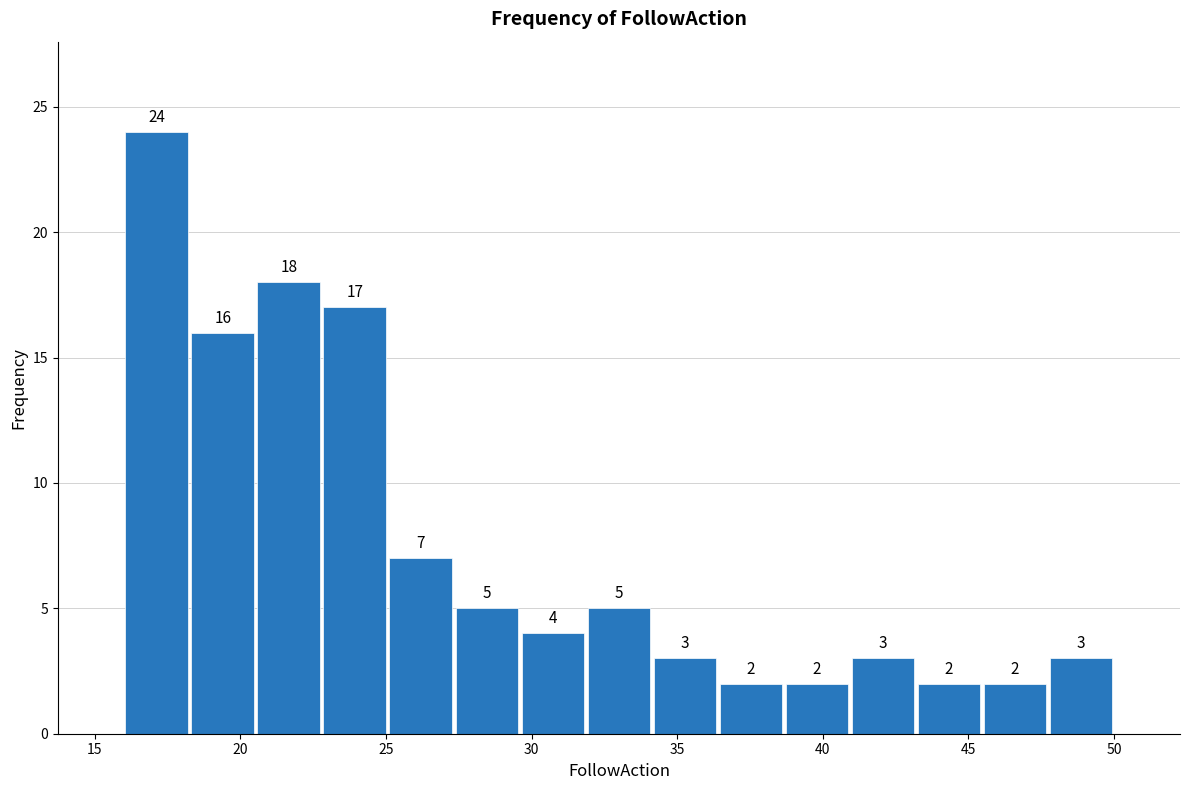

How tall is the bar that spans 41.0 to 43.0 on the x-axis? The bar edges are not printed on the chart, so give them approximately, as read against the axis.

3